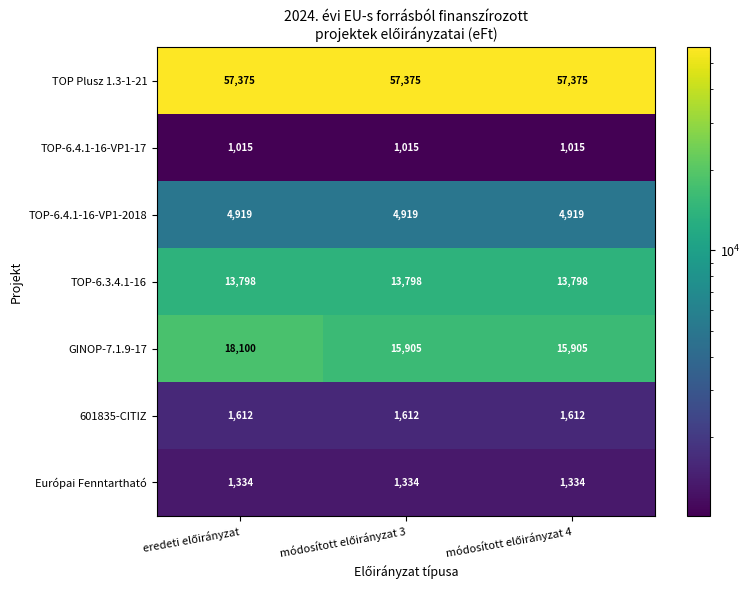

Which series has the largest total across all categories?

TOP Plusz 1.3-1-21